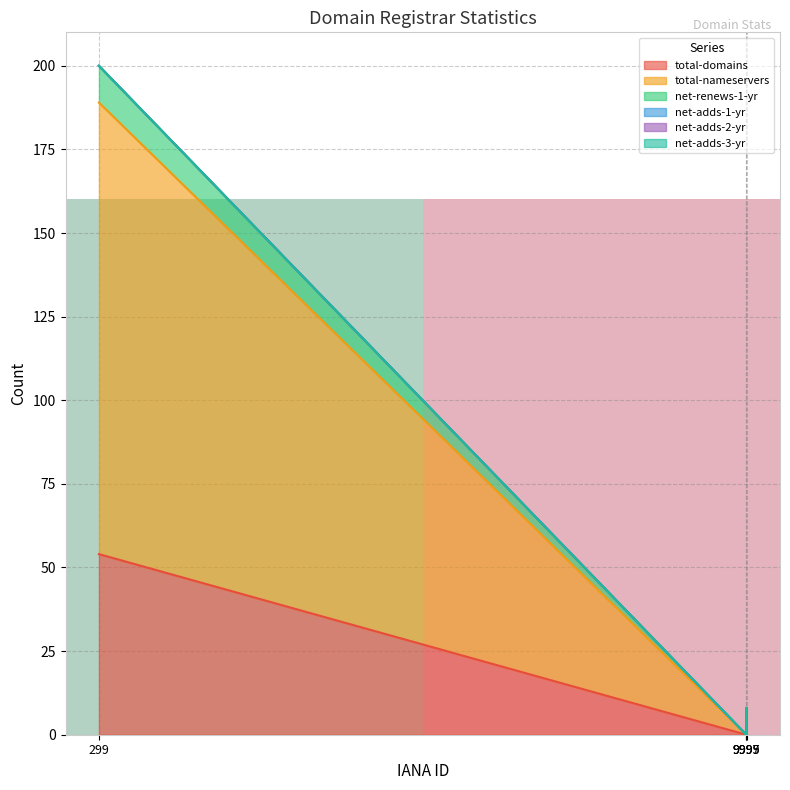

Where is the data nearest to the value 0?

9995